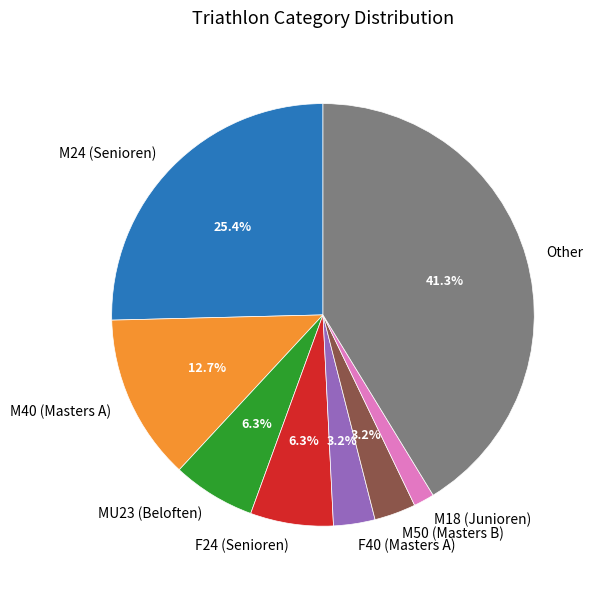

Which slice is the largest?

Other